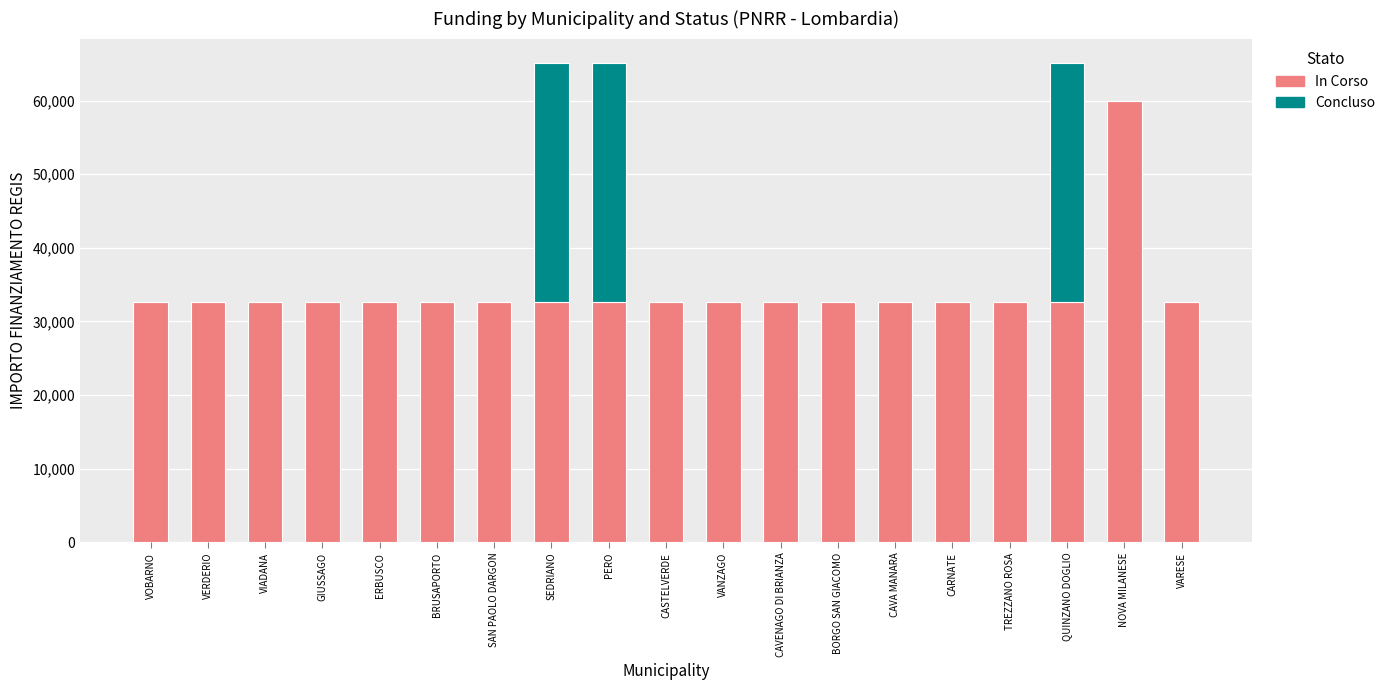

Are the bars grouped side by side (vs. stacked)?

No